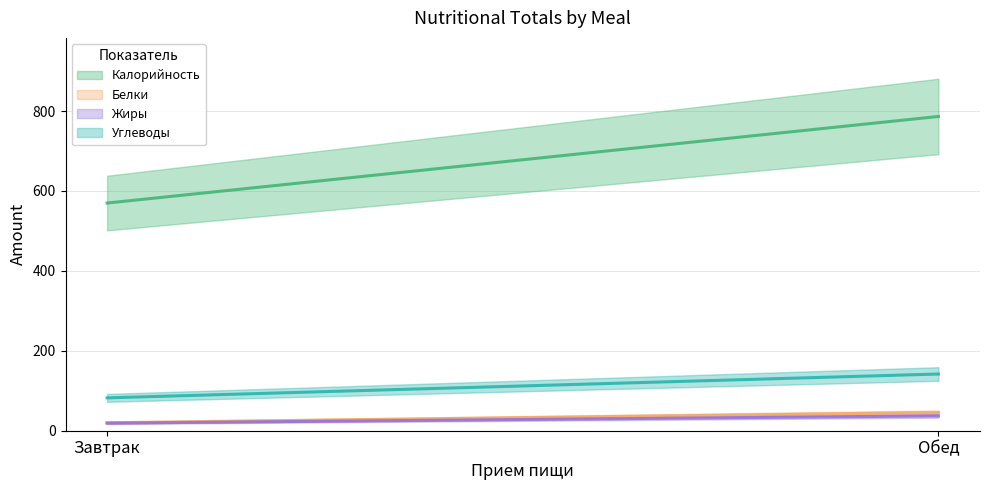

Rank the series at Обед from highest to lowest value.

Калорийность, Углеводы, Белки, Жиры